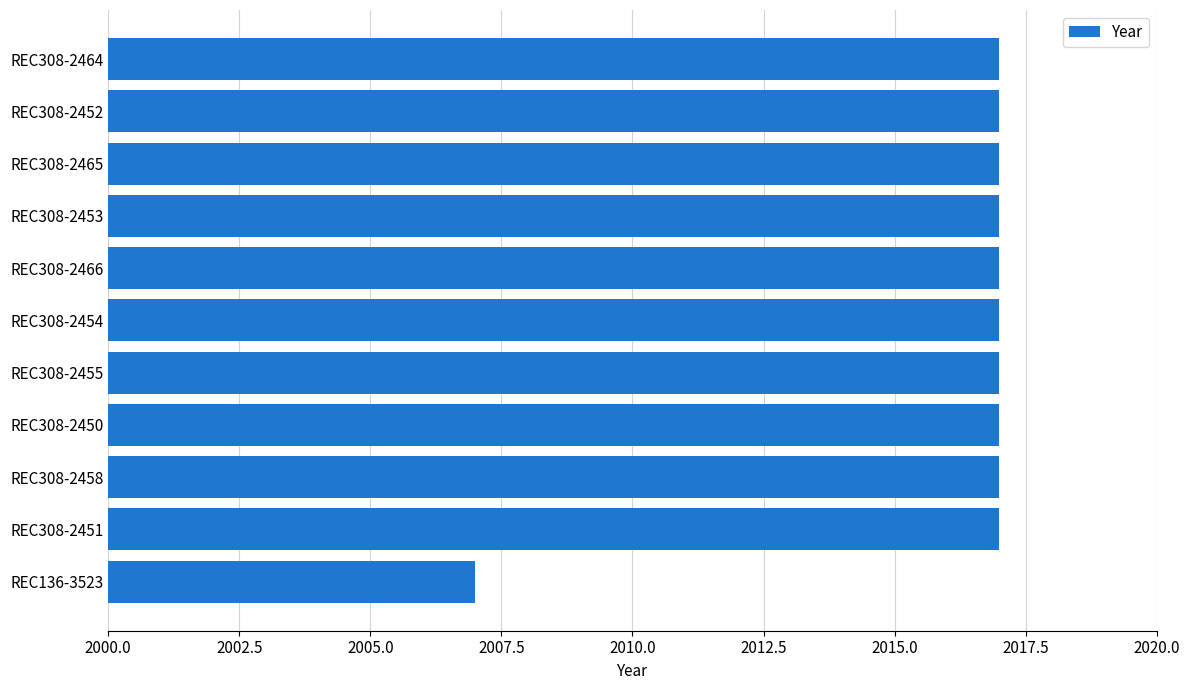

What is the sum of all values?

22177